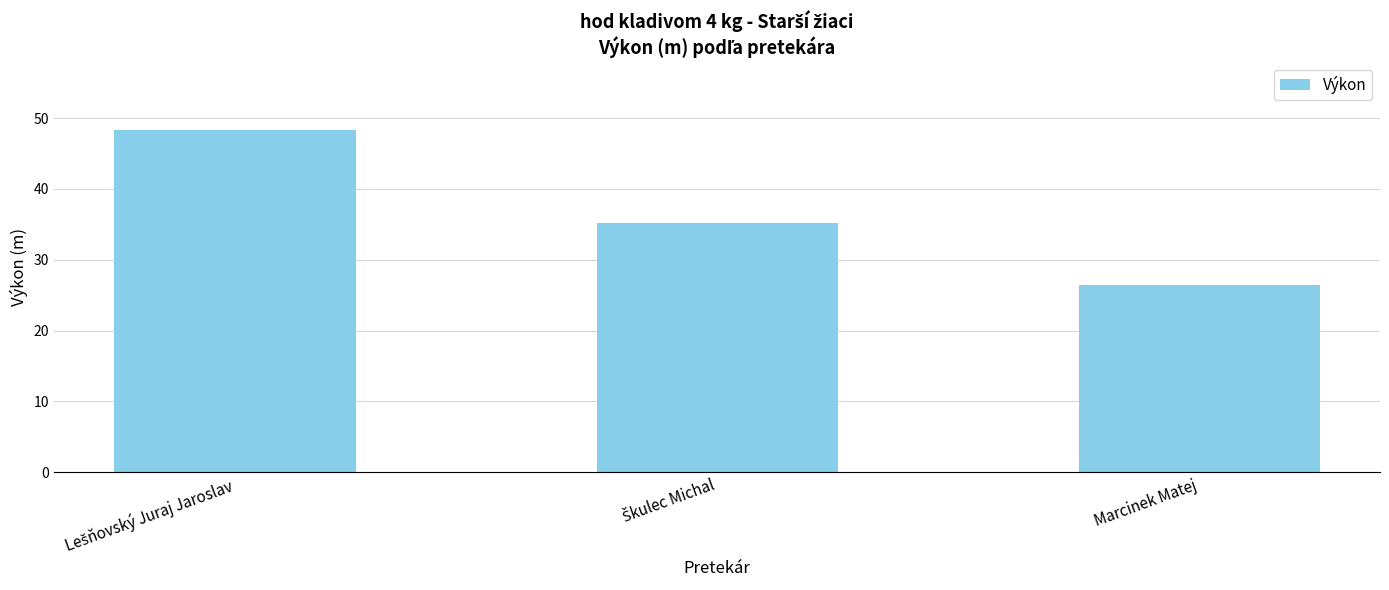

Reading left to right, what are all the values shown in this chart?

48.3	35.2	26.5